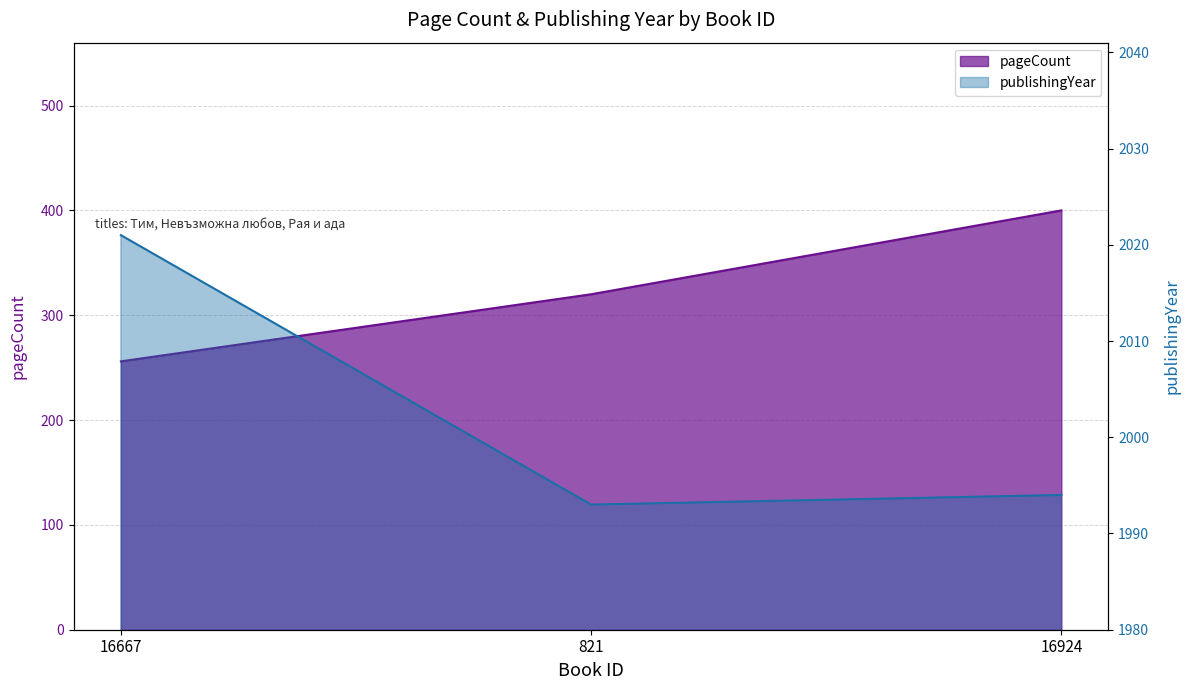

Which series has the largest range (max minus min)?

pageCount